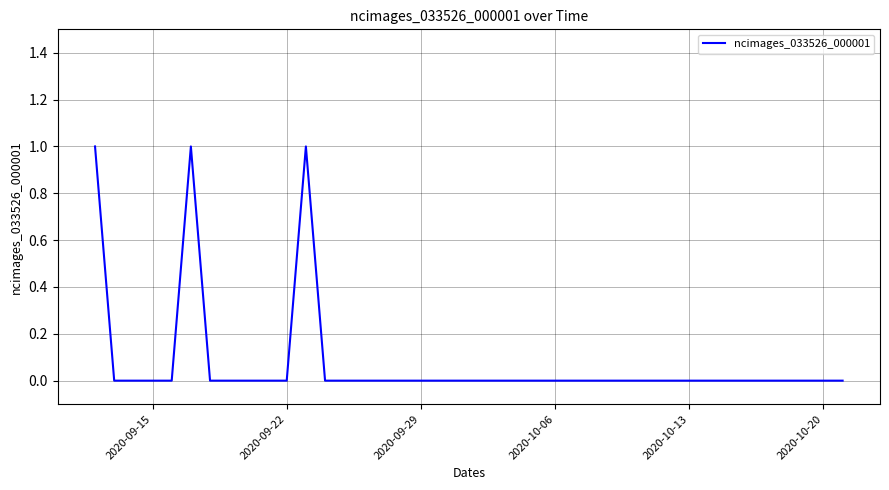

The value at 2020-10-20 is 0. True or false?

True